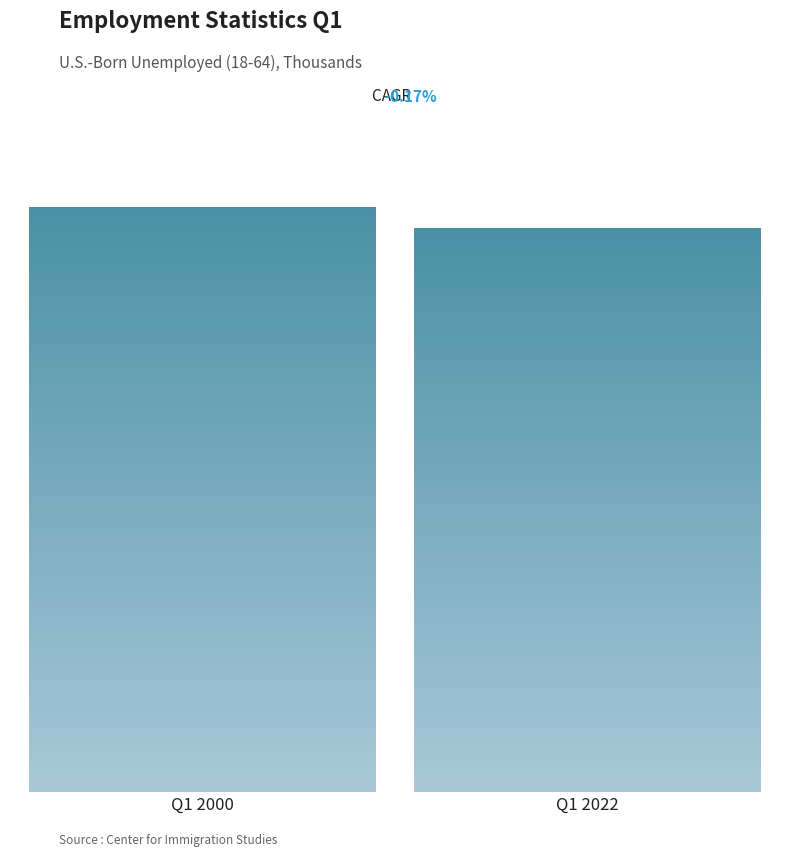

What is the greatest value displayed?

10478.9